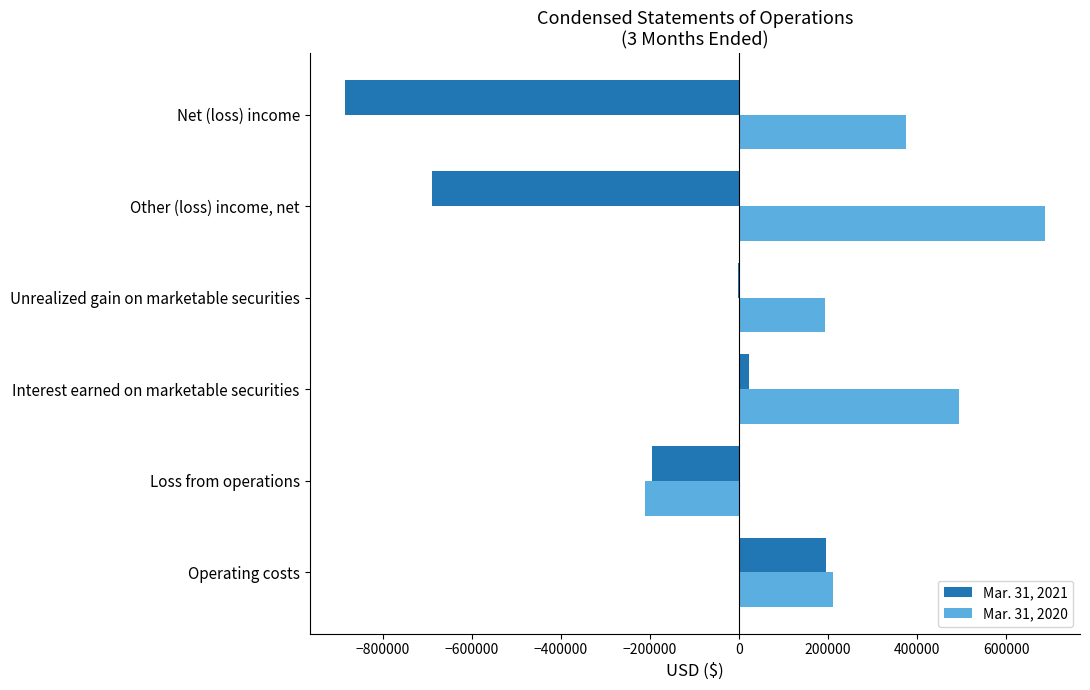

At which category is the sum across all series the highest?

Interest earned on marketable securities